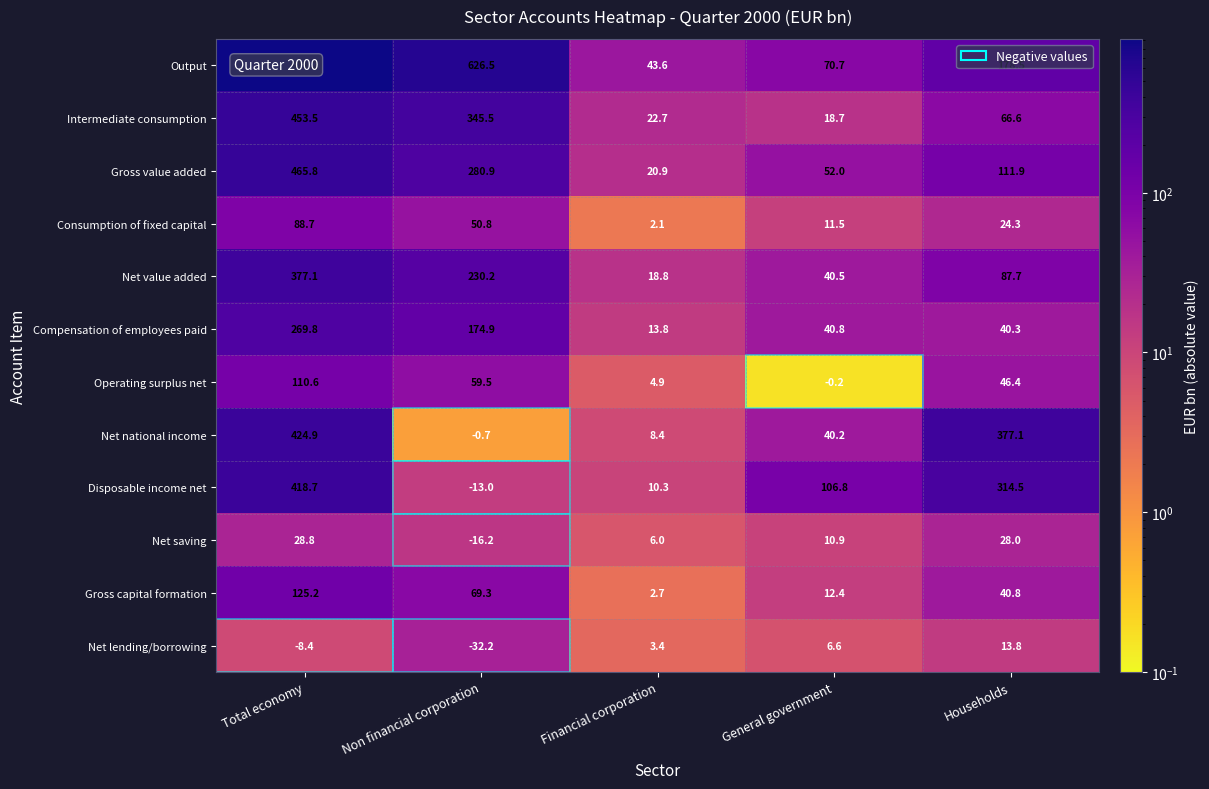

At which label is Operating surplus net closest to 55?

Non financial corporation